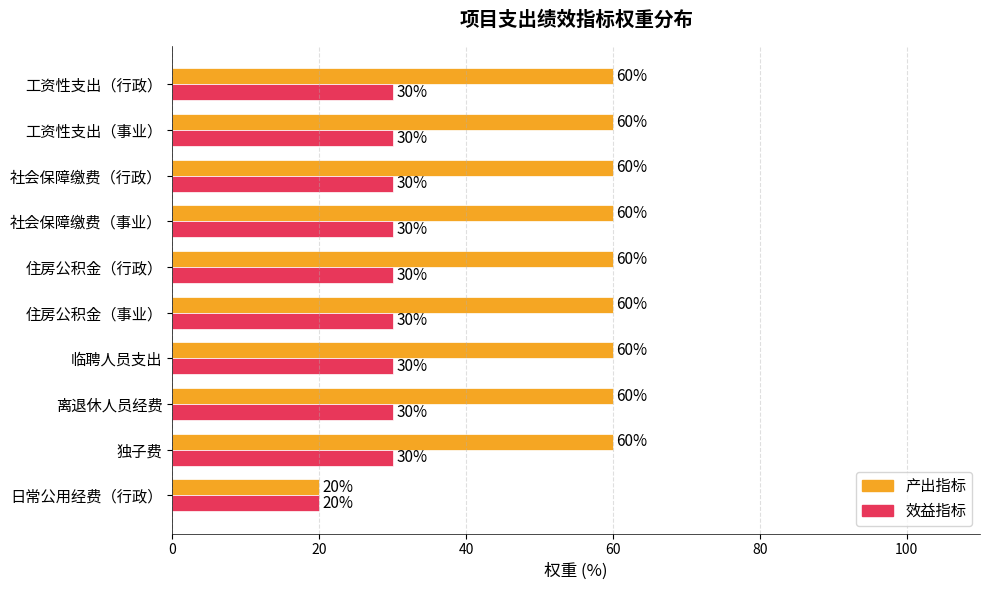

What is the sum of all 效益指标 values?

290